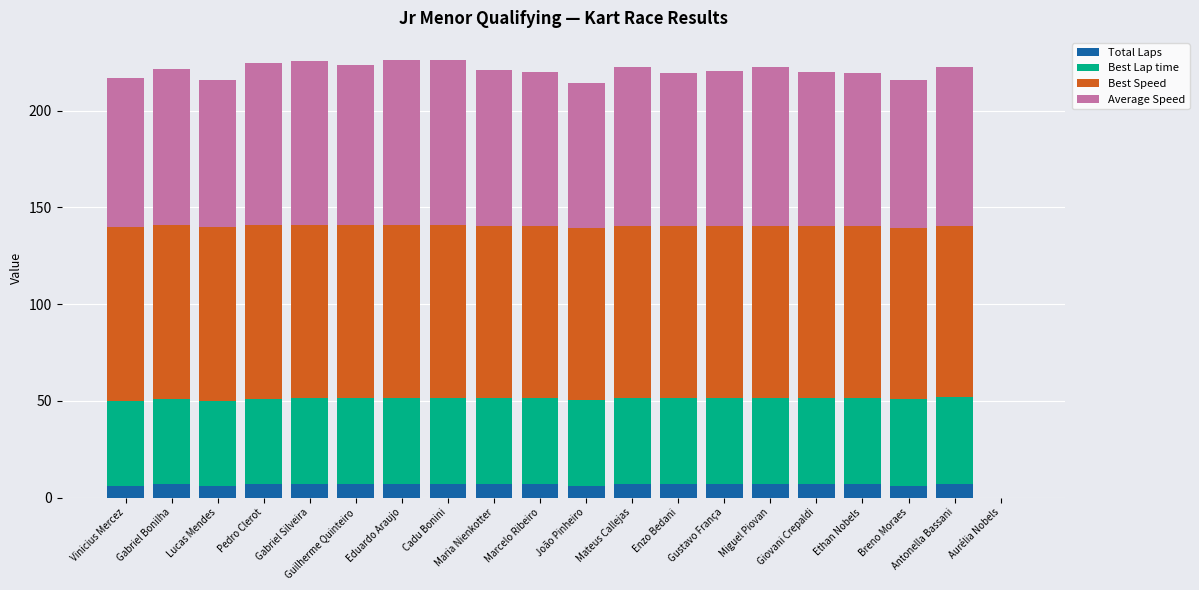

Read the Total Laps value at Gustavo França.

7.0